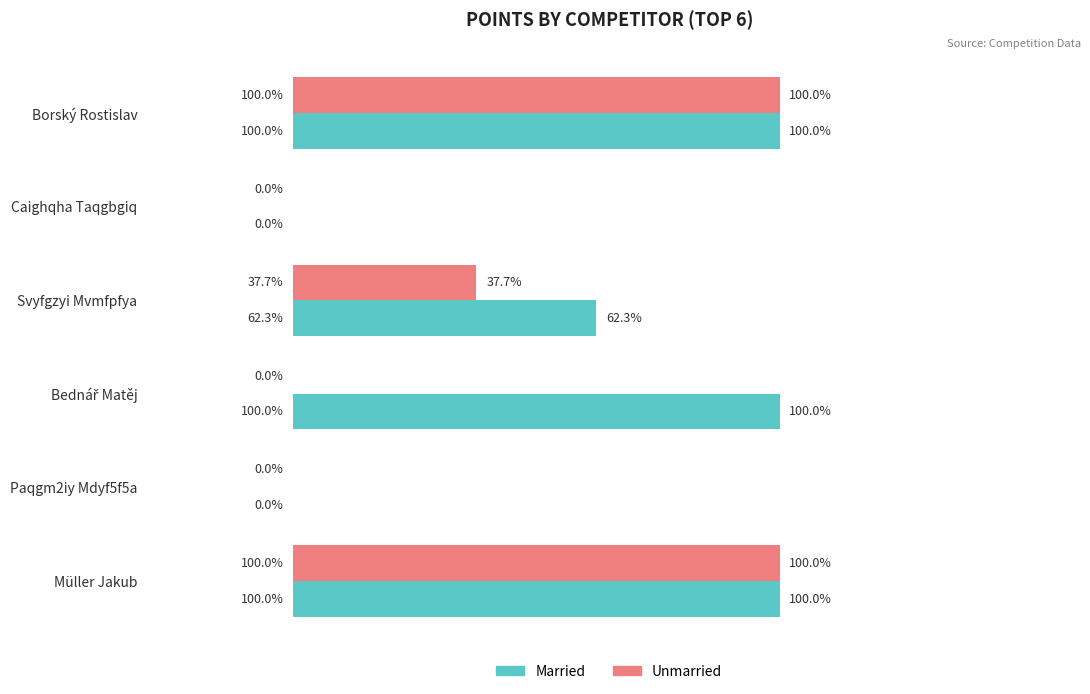

Where is Married nearest to the value 50?

Svyfgzyi Mvmfpfya